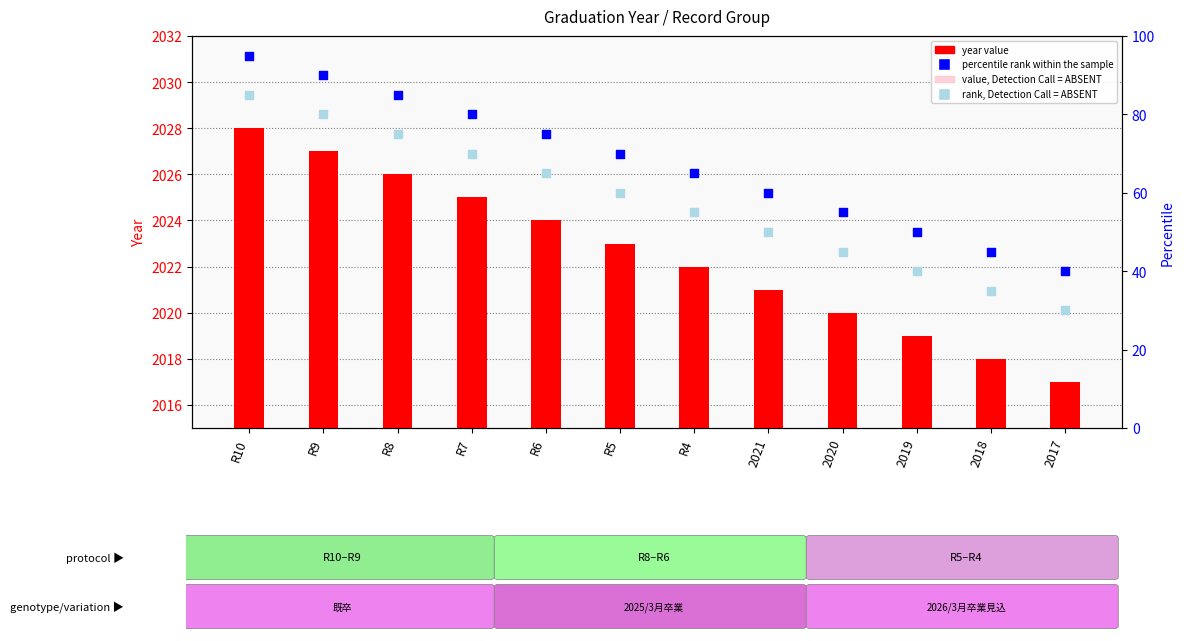

What are all the series names shown in the legend?

year value, value, Detection Call = ABSENT, percentile rank within the sample, rank, Detection Call = ABSENT